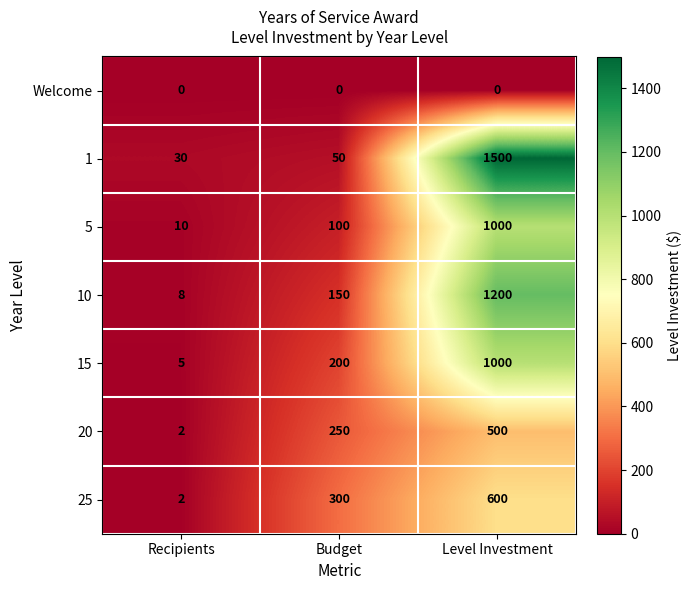

What value does the 1 series have at Budget?

50